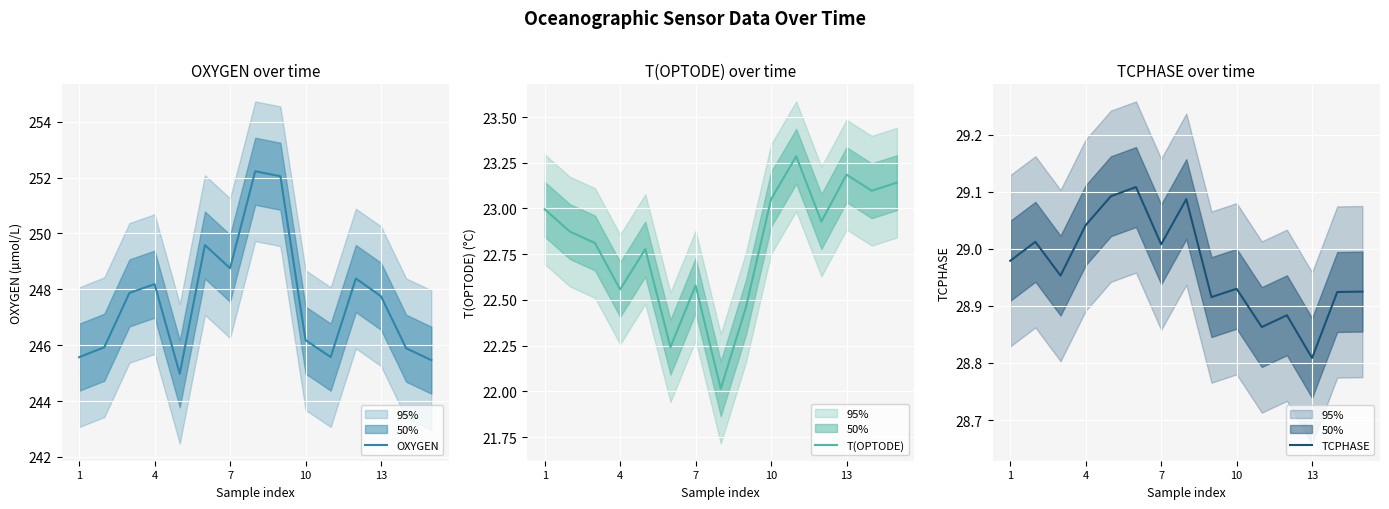

What is the maximum value for OXYGEN?

252.2